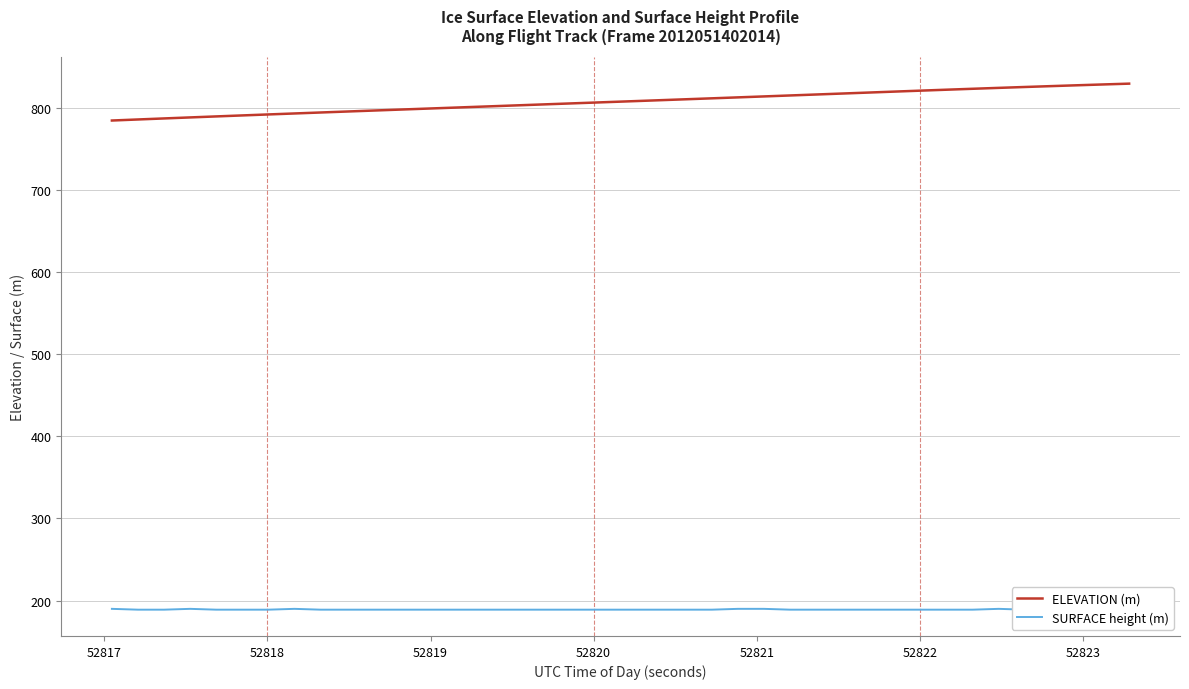

True or false: ELEVATION (m) and SURFACE height (m) cross at least once.

False